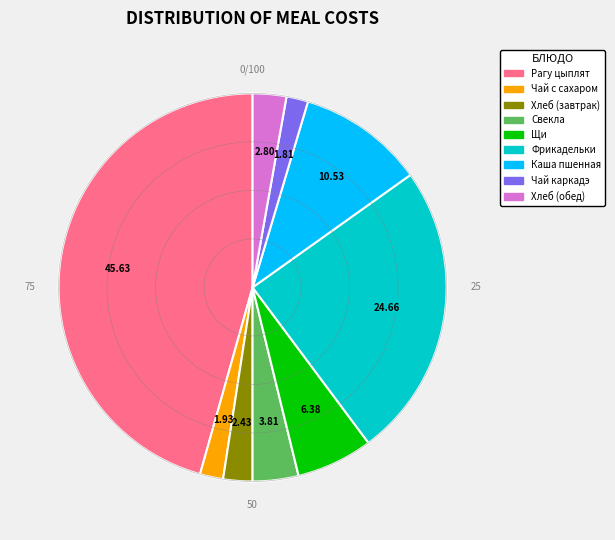

Does Свекла account for over 50% of the chart?

No